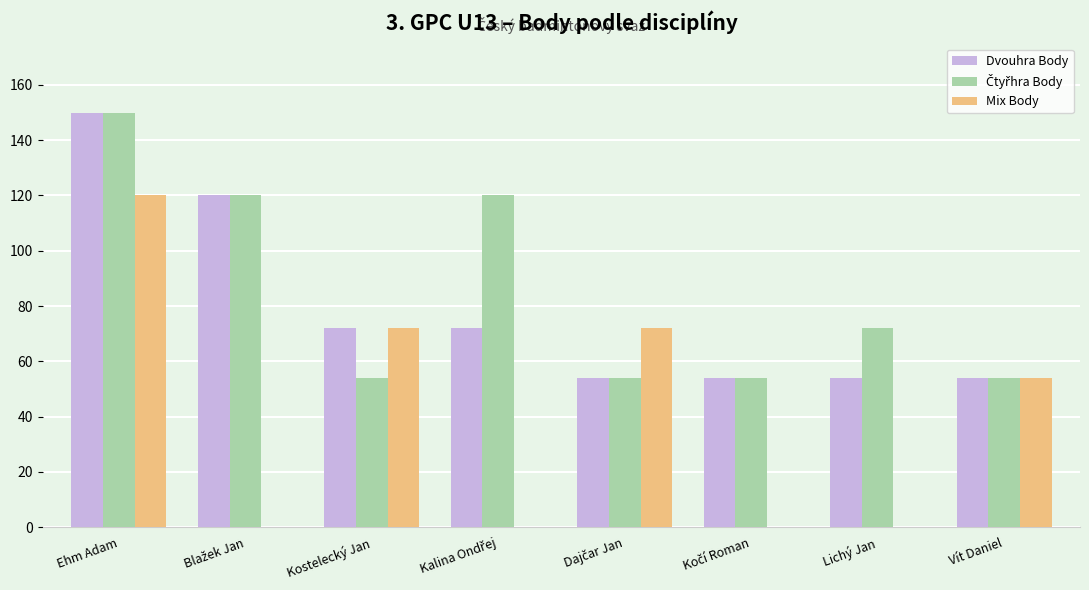

At which category is the sum across all series the highest?

Ehm Adam